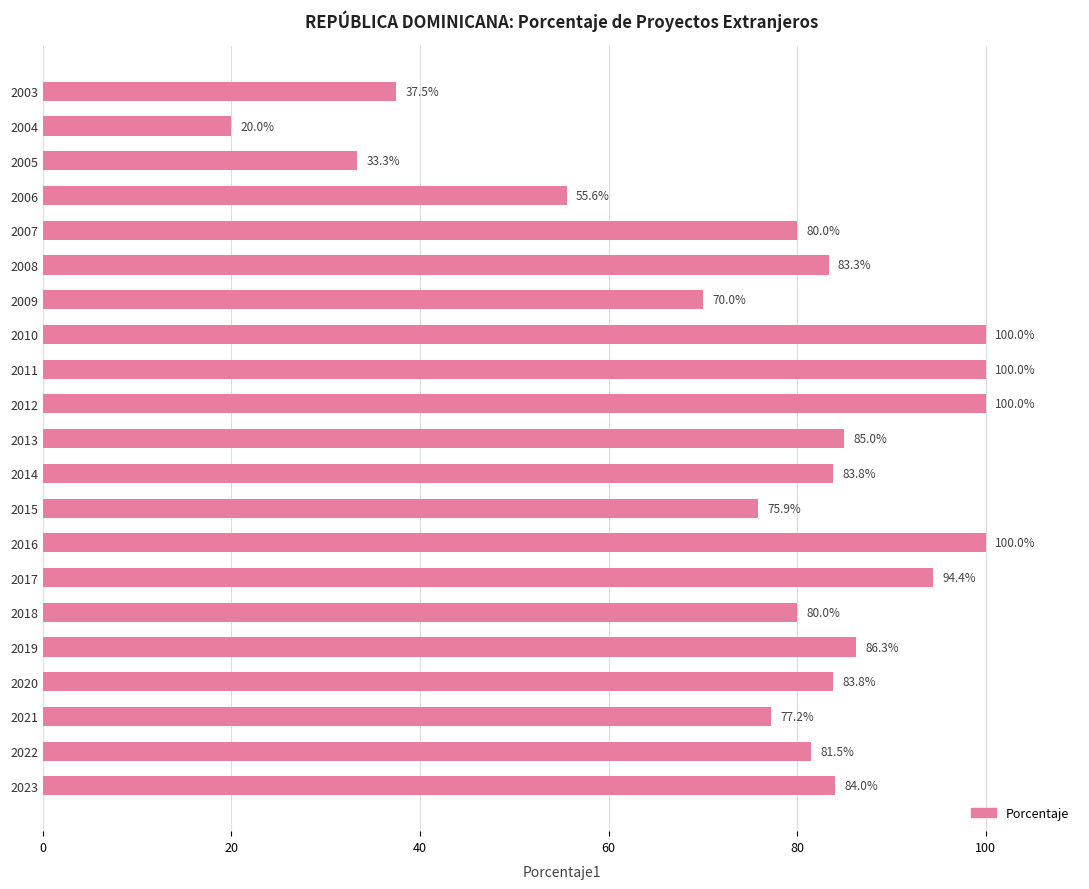

Approximately how many times larger is the value at 2005 compared to 2010?

0.3